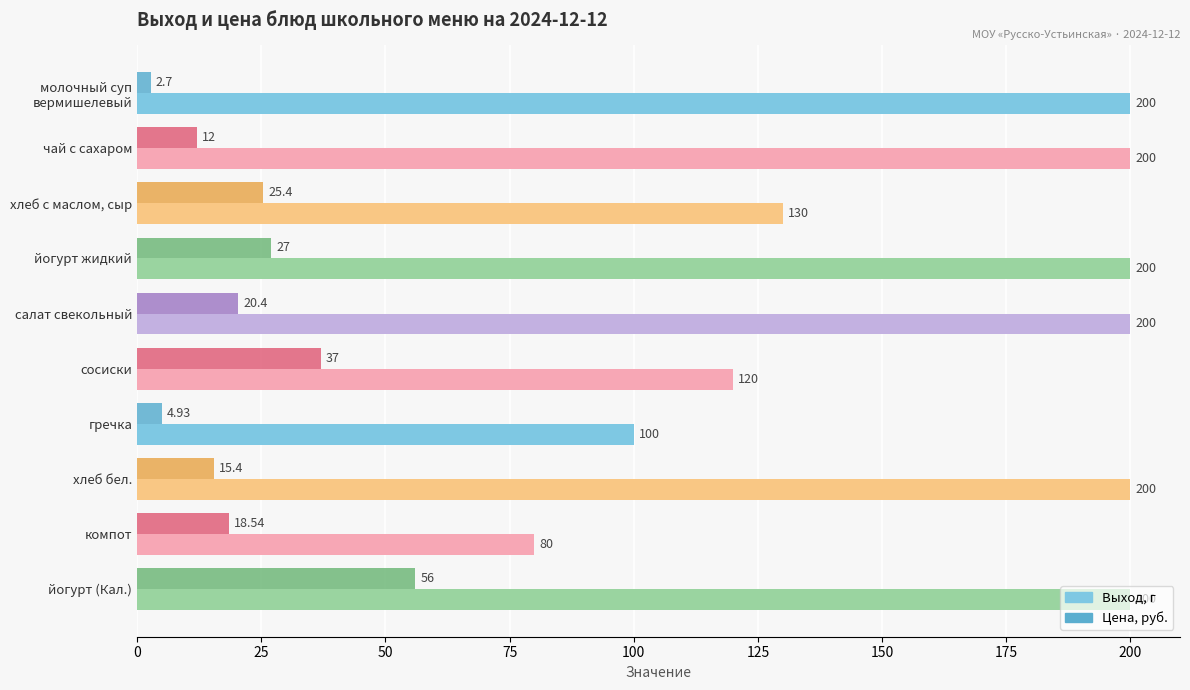

Rank the series by their average value, from highest to lowest.

Выход, г, Цена, руб.